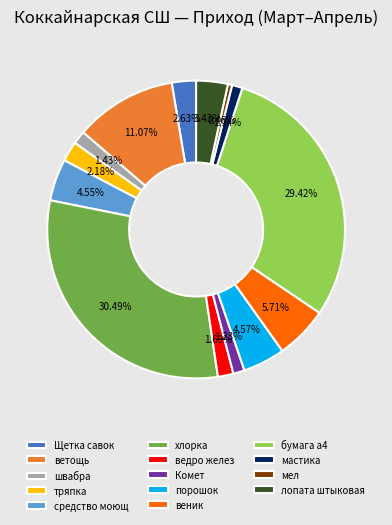

To the nearest percent, what portion does хлорка represent?

30%